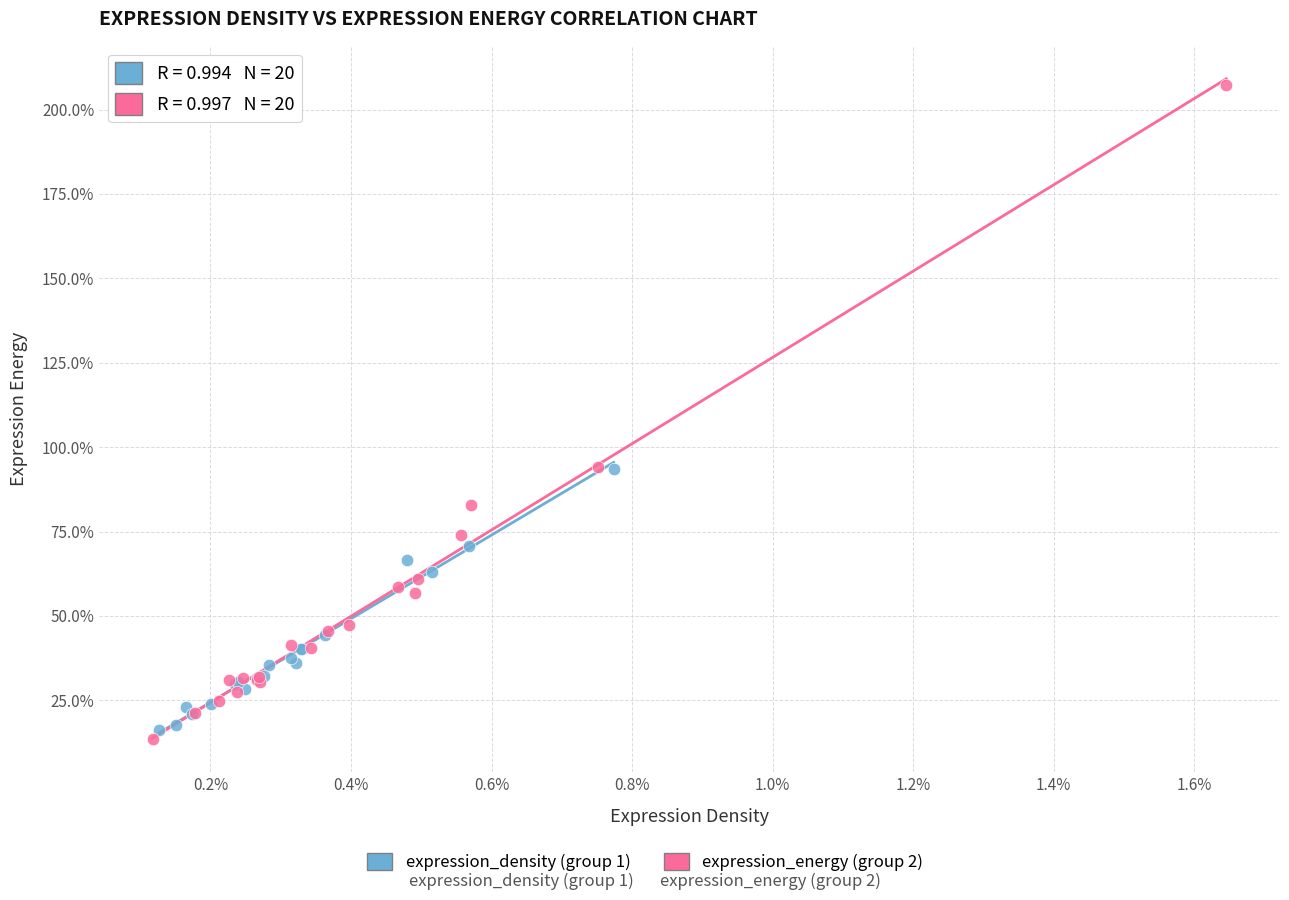

Which series contains the highest Y value?

expression_energy (group 2)